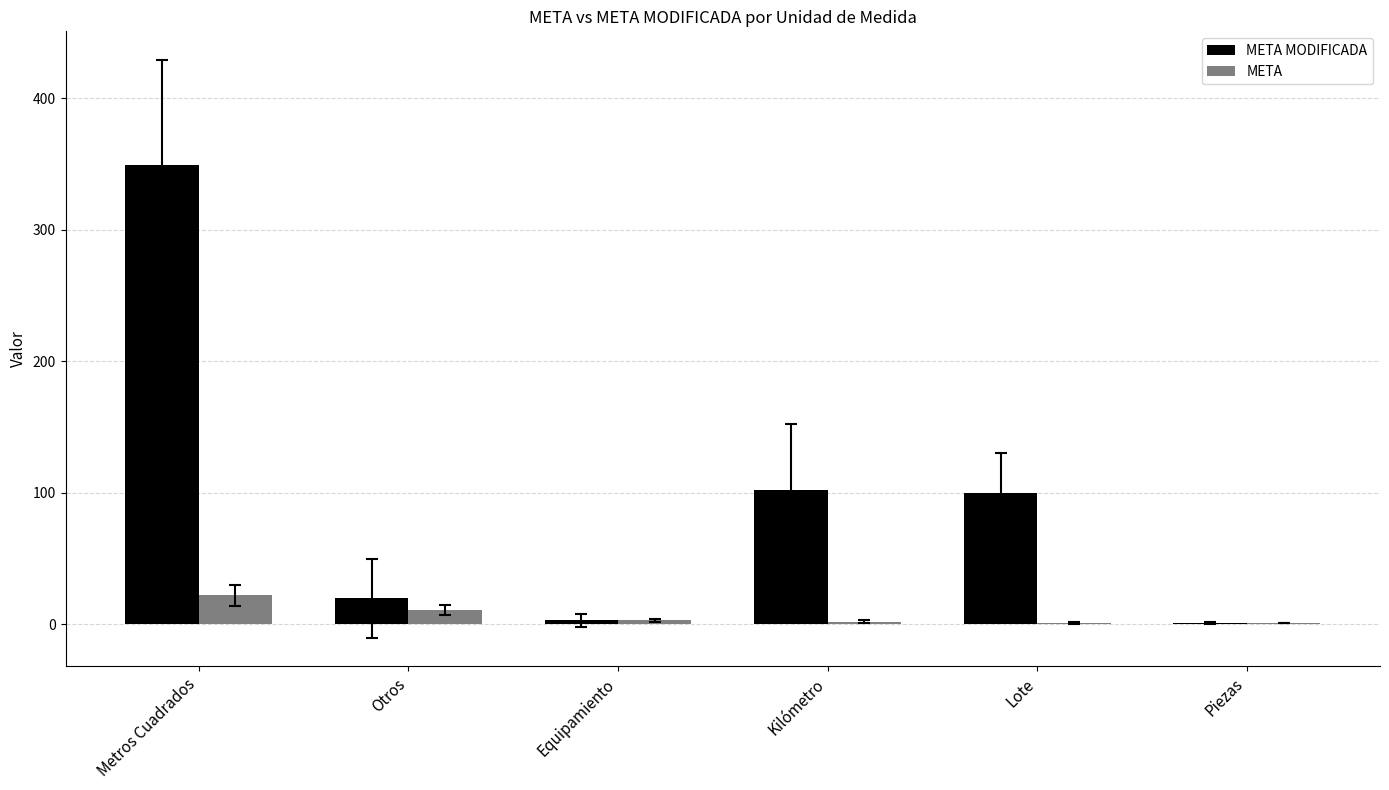

What is the average value of the META MODIFICADA series?

96